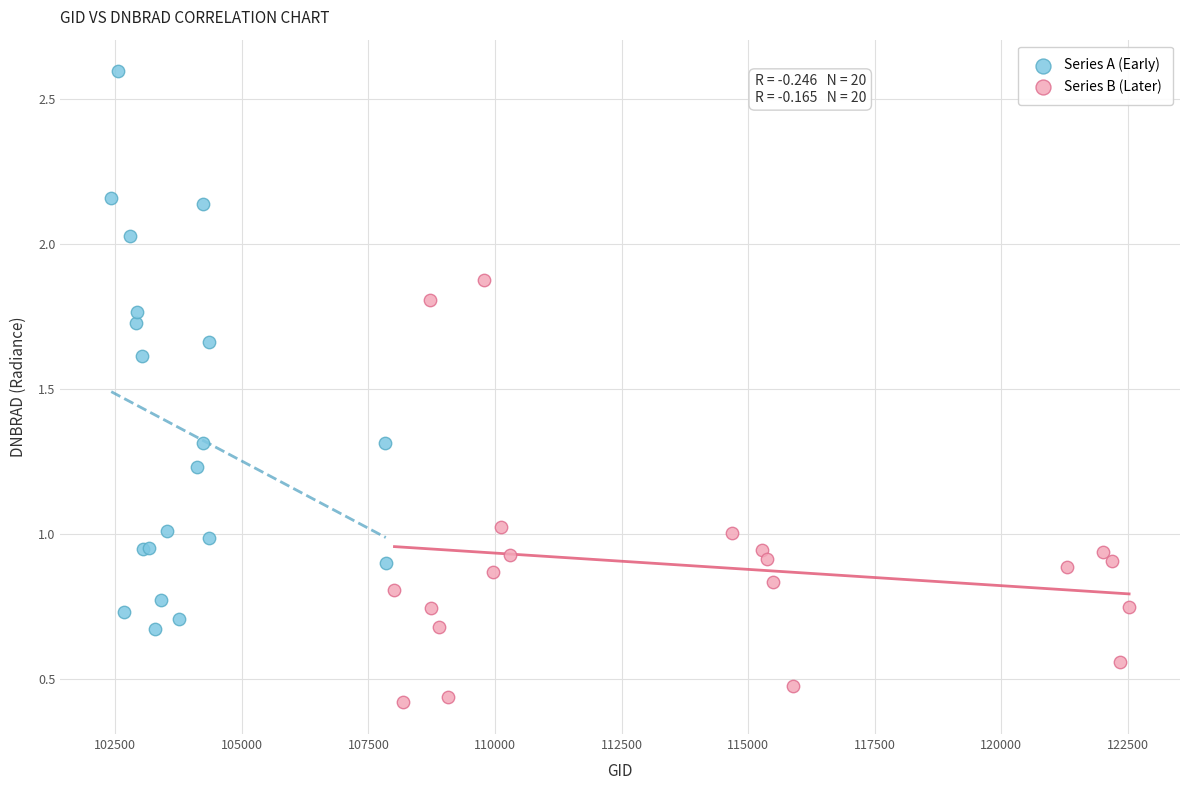

Which series contains the highest Y value?

Series A (Early)